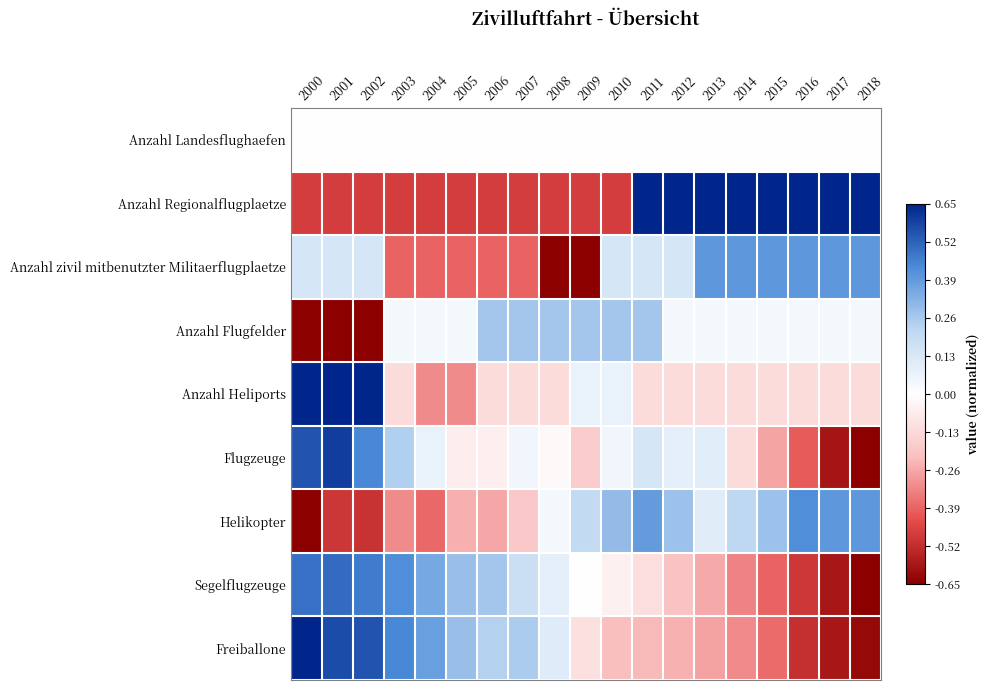

Reading left to right, extract all data points from this chart.

Anzahl Landesflughaefen: 2000=0.0	2001=0.0	2002=0.0	2003=0.0	2004=0.0	2005=0.0	2006=0.0	2007=0.0	2008=0.0	2009=0.0	2010=0.0	2011=0.0	2012=0.0	2013=0.0	2014=0.0	2015=0.0	2016=0.0	2017=0.0	2018=0.0
Anzahl Regionalflugplaetze: 2000=-0.7	2001=-0.7	2002=-0.7	2003=-0.7	2004=-0.7	2005=-0.7	2006=-0.7	2007=-0.7	2008=-0.7	2009=-0.7	2010=-0.7	2011=1.0	2012=1.0	2013=1.0	2014=1.0	2015=1.0	2016=1.0	2017=1.0	2018=1.0
Anzahl zivil mitbenutzter Militaerflugplaetze: 2000=0.2	2001=0.2	2002=0.2	2003=-0.6	2004=-0.6	2005=-0.6	2006=-0.6	2007=-0.6	2008=-1.0	2009=-1.0	2010=0.2	2011=0.2	2012=0.2	2013=0.6	2014=0.6	2015=0.6	2016=0.6	2017=0.6	2018=0.6
Anzahl Flugfelder: 2000=-1.0	2001=-1.0	2002=-1.0	2003=0.1	2004=0.1	2005=0.1	2006=0.4	2007=0.4	2008=0.4	2009=0.4	2010=0.4	2011=0.4	2012=0.1	2013=0.1	2014=0.1	2015=0.1	2016=0.1	2017=0.1	2018=0.1
Anzahl Heliports: 2000=1.0	2001=1.0	2002=1.0	2003=-0.2	2004=-0.5	2005=-0.5	2006=-0.2	2007=-0.2	2008=-0.2	2009=0.1	2010=0.1	2011=-0.2	2012=-0.2	2013=-0.2	2014=-0.2	2015=-0.2	2016=-0.2	2017=-0.2	2018=-0.2
Flugzeuge: 2000=0.8	2001=0.9	2002=0.7	2003=0.4	2004=0.1	2005=-0.1	2006=-0.1	2007=0.1	2008=-0.0	2009=-0.3	2010=0.1	2011=0.2	2012=0.1	2013=0.2	2014=-0.2	2015=-0.4	2016=-0.6	2017=-0.9	2018=-1.0
Helikopter: 2000=-1.0	2001=-0.8	2002=-0.8	2003=-0.5	2004=-0.6	2005=-0.4	2006=-0.4	2007=-0.3	2008=0.1	2009=0.3	2010=0.5	2011=0.6	2012=0.4	2013=0.2	2014=0.3	2015=0.4	2016=0.7	2017=0.6	2018=0.6
Segelflugzeuge: 2000=0.8	2001=0.8	2002=0.7	2003=0.7	2004=0.5	2005=0.4	2006=0.4	2007=0.3	2008=0.1	2009=0.0	2010=-0.1	2011=-0.2	2012=-0.3	2013=-0.4	2014=-0.5	2015=-0.6	2016=-0.8	2017=-0.9	2018=-1.0
Freiballone: 2000=1.0	2001=0.9	2002=0.8	2003=0.7	2004=0.6	2005=0.4	2006=0.4	2007=0.4	2008=0.2	2009=-0.2	2010=-0.3	2011=-0.4	2012=-0.4	2013=-0.4	2014=-0.5	2015=-0.6	2016=-0.8	2017=-0.9	2018=-1.0